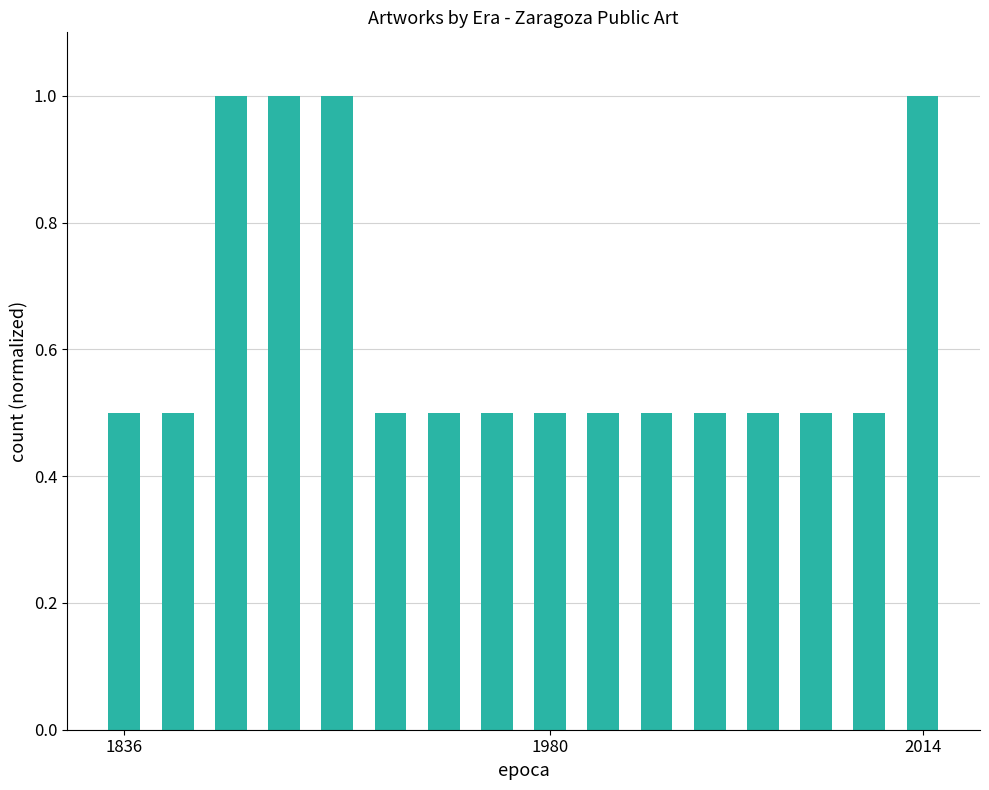

What is the value of the 11th bar from the left?

0.5